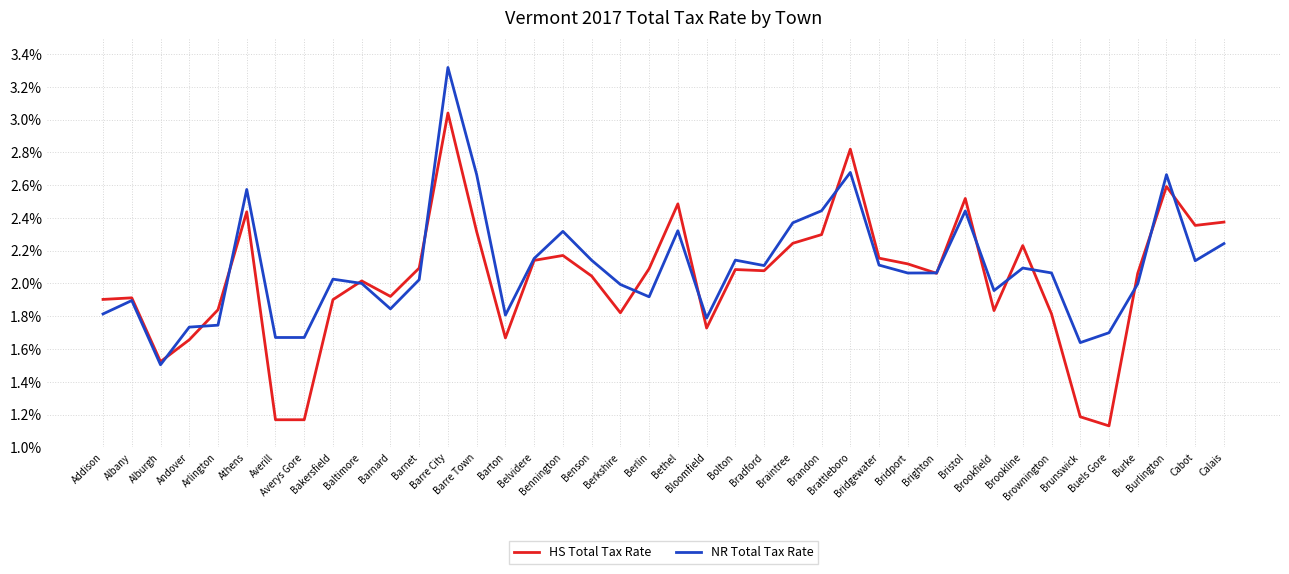

Is the value of NR Total Tax Rate at Addison greater than the value of HS Total Tax Rate at Barnard?

No